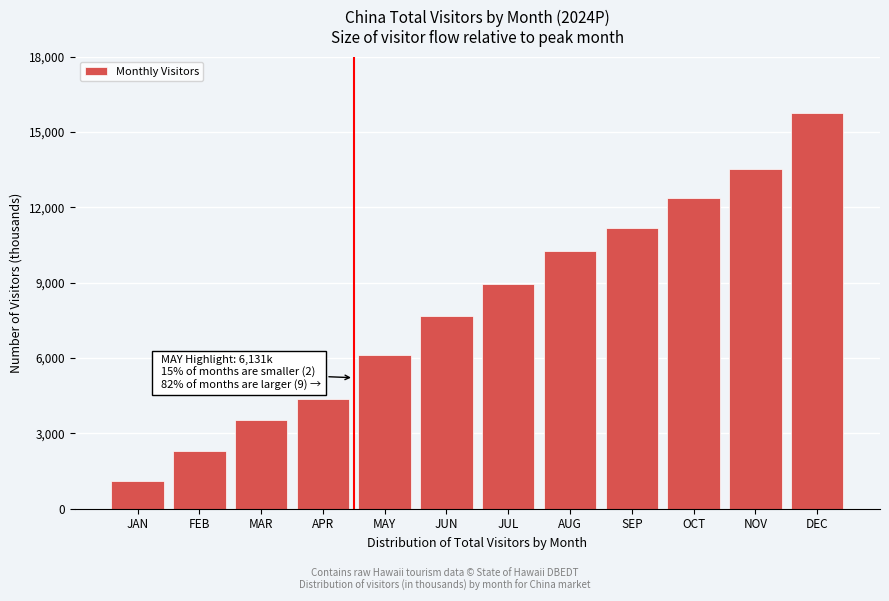

Reading left to right, list all the values displayed in this chart.

1096.5	2296.8	3528.7	4349.5	6131.0	7688.3	8940.6	10274.9	11169.5	12352.2	13508.5	15741.1